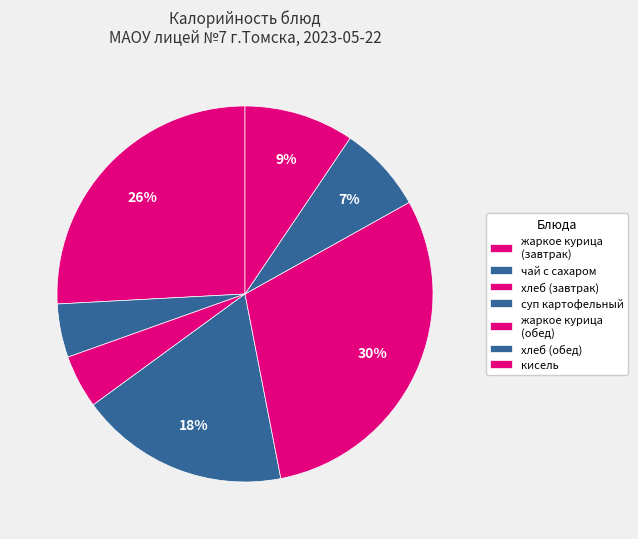

Is there a majority slice in this chart?

No